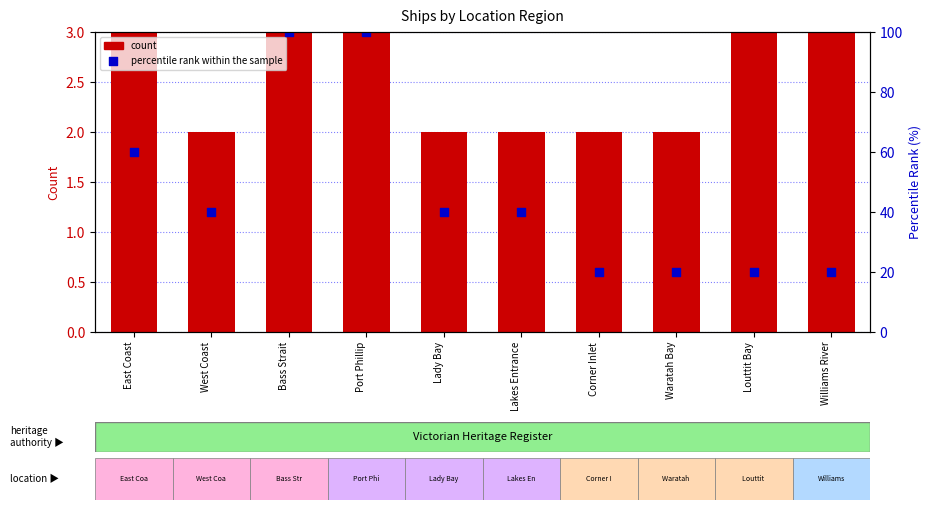

Which series has the largest Y range (max minus min)?

percentile rank within the sample